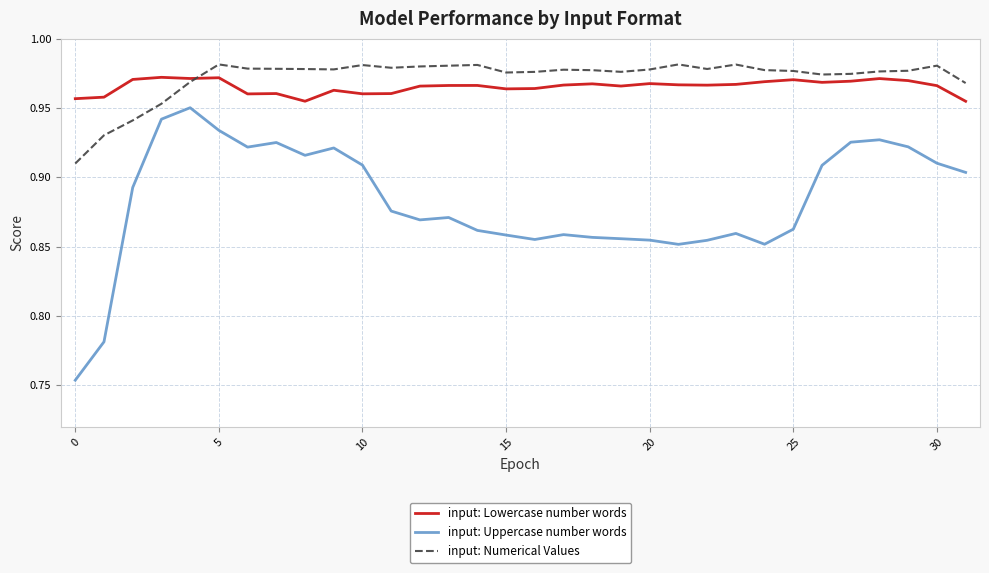

What is the sum of all input: Lowercase number words values?

30.9